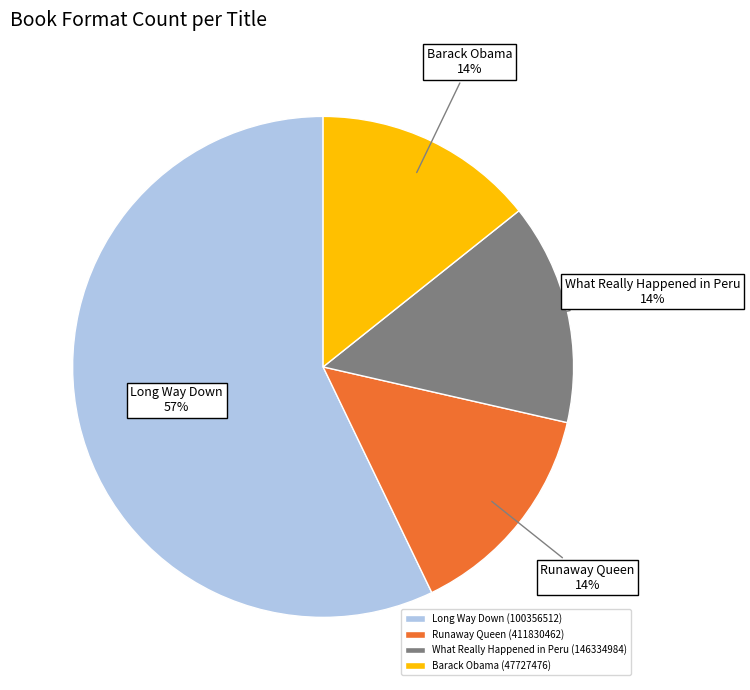

What is the largest slice in the pie chart?

Long Way Down (100356512)